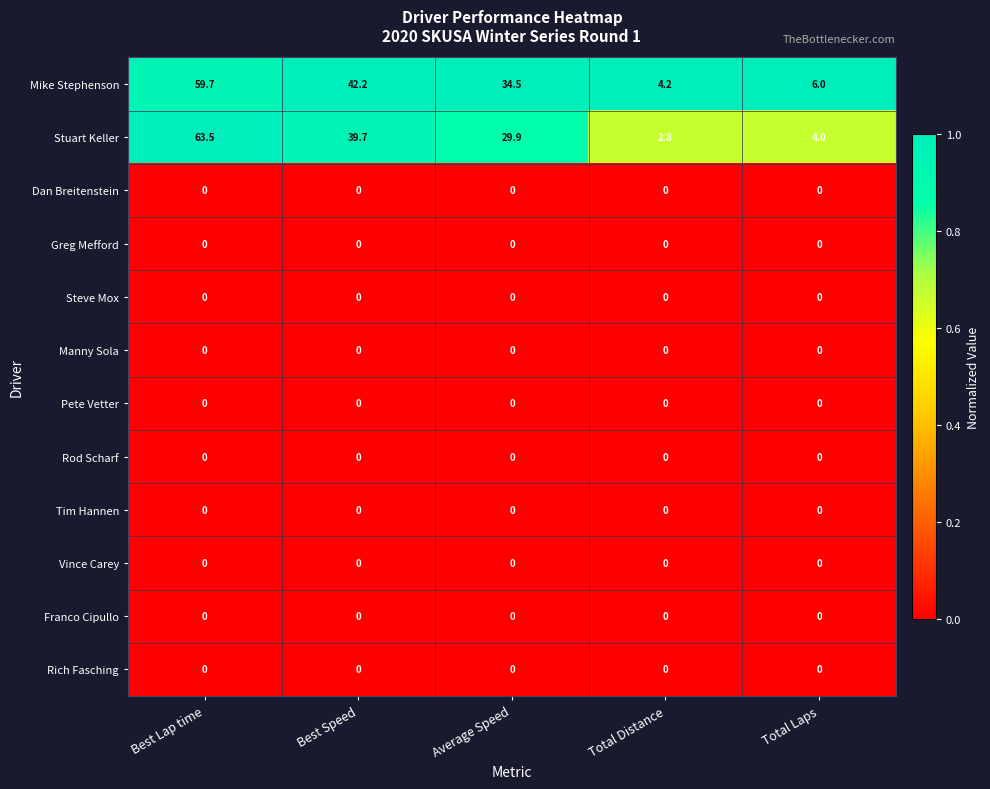

How many data points does each series have?

5